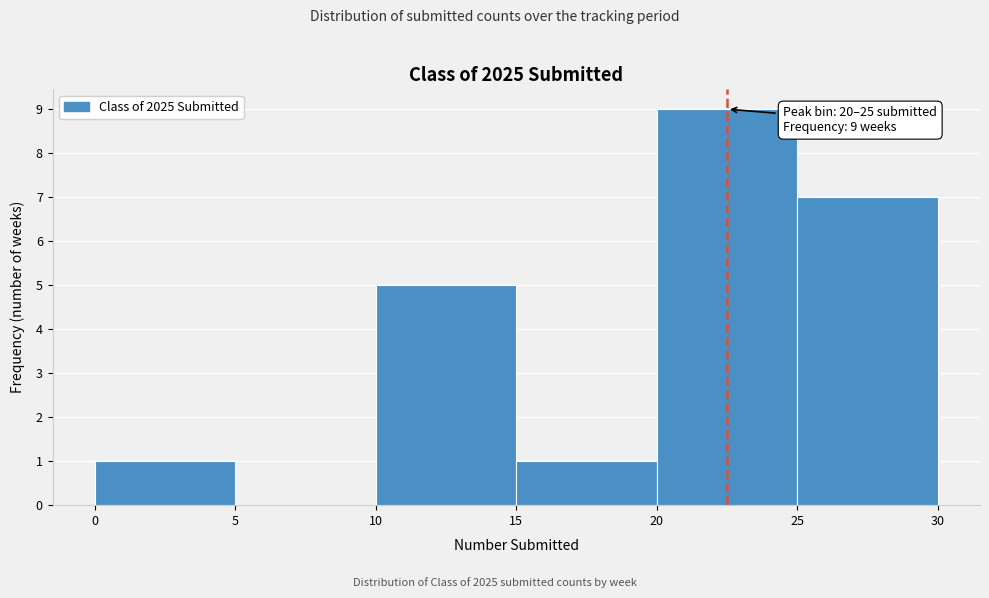

Which range on the x-axis has the tallest bar?

20 to 25